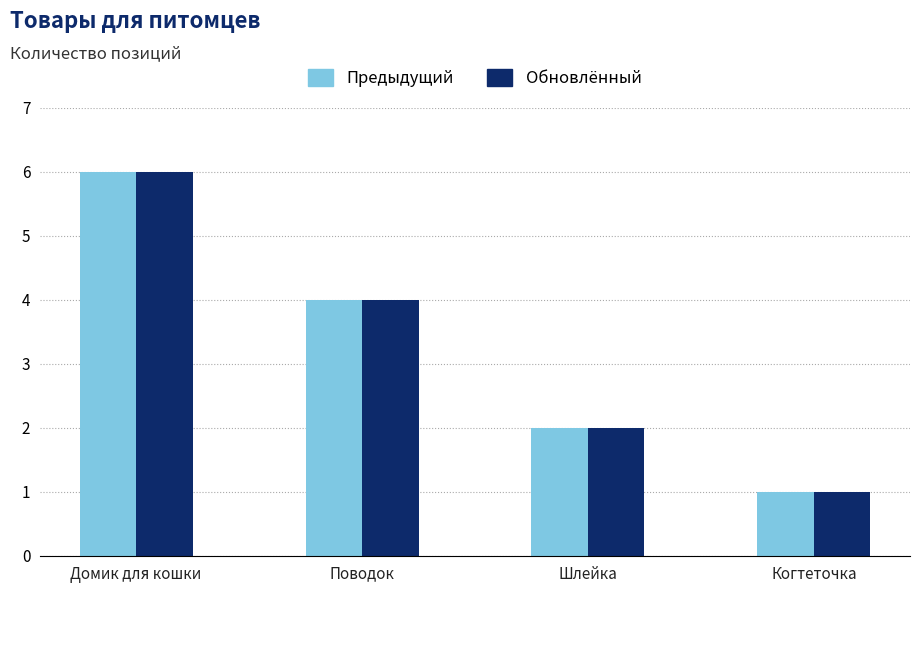

What is the total value across all series at Шлейка?

4